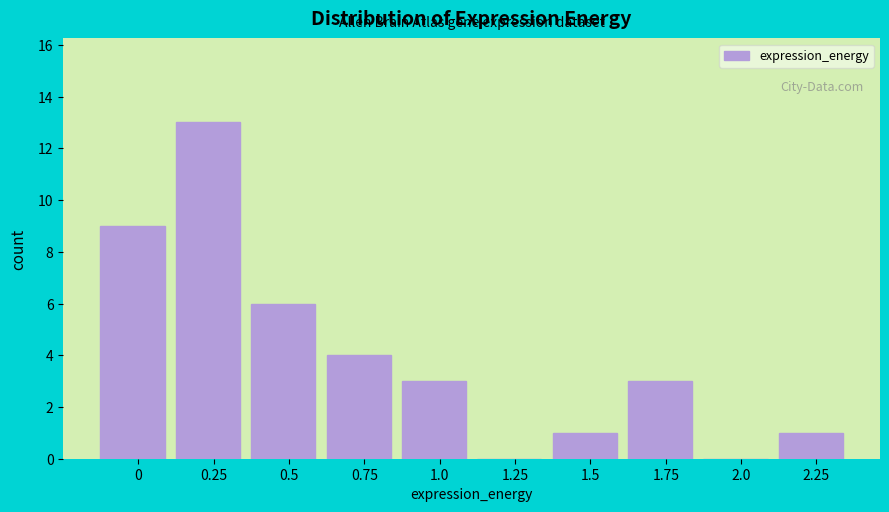

Reading left to right, list all the values displayed in this chart.

0=9	0.25=13	0.5=6	0.75=4	1.0=3	1.25=0	1.5=1	1.75=3	2.0=0	2.25=1